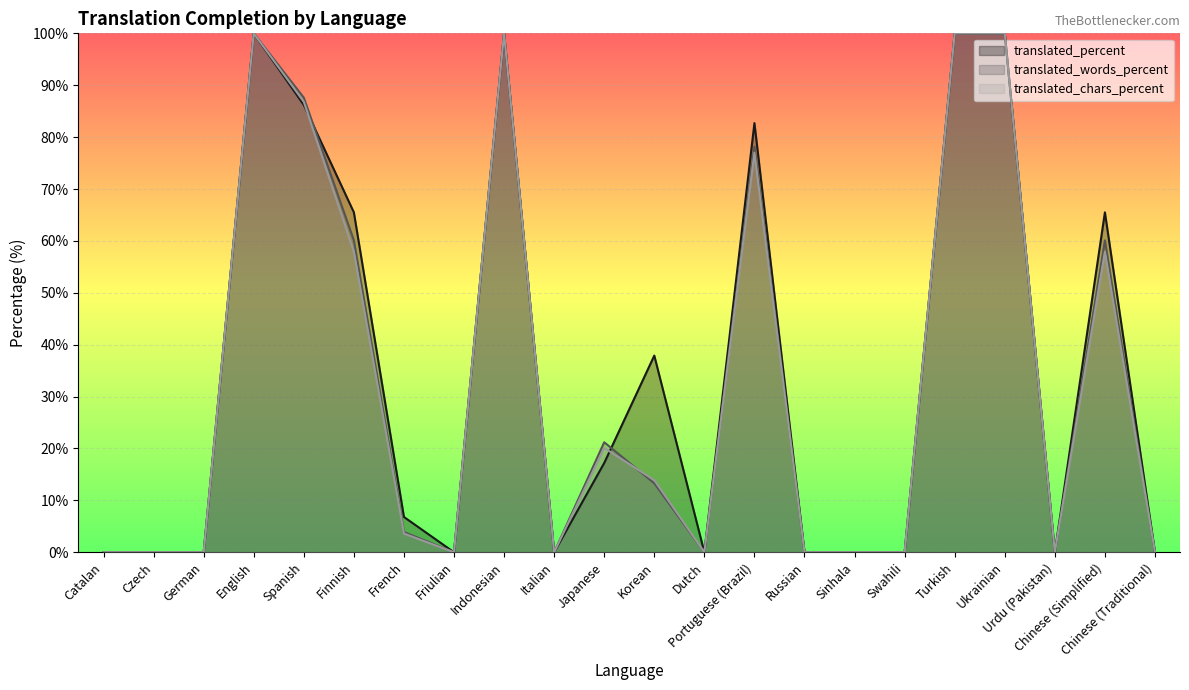

How many positive values does the translated_words_percent series have?

11